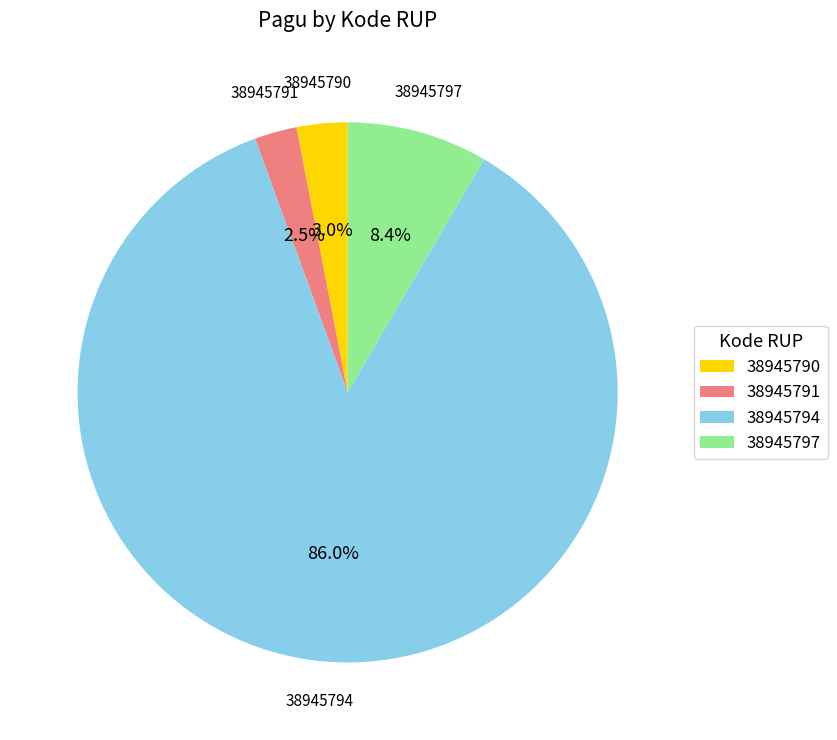

Approximately how many times larger is the value at 38945791 compared to 38945797?

0.3